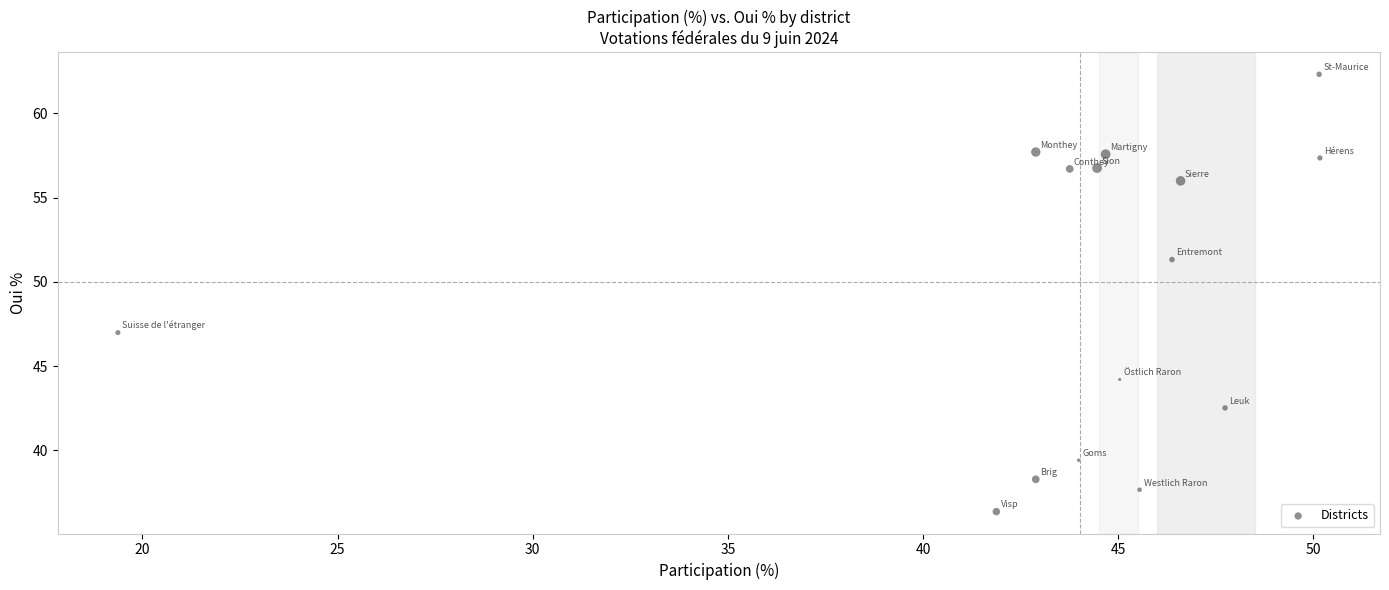

What Y value in the scatter plot is closest to 49?

47.0